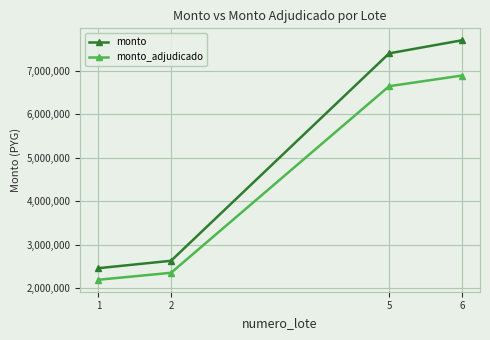

What value does the monto_adjudicado series have at 6?

6890000